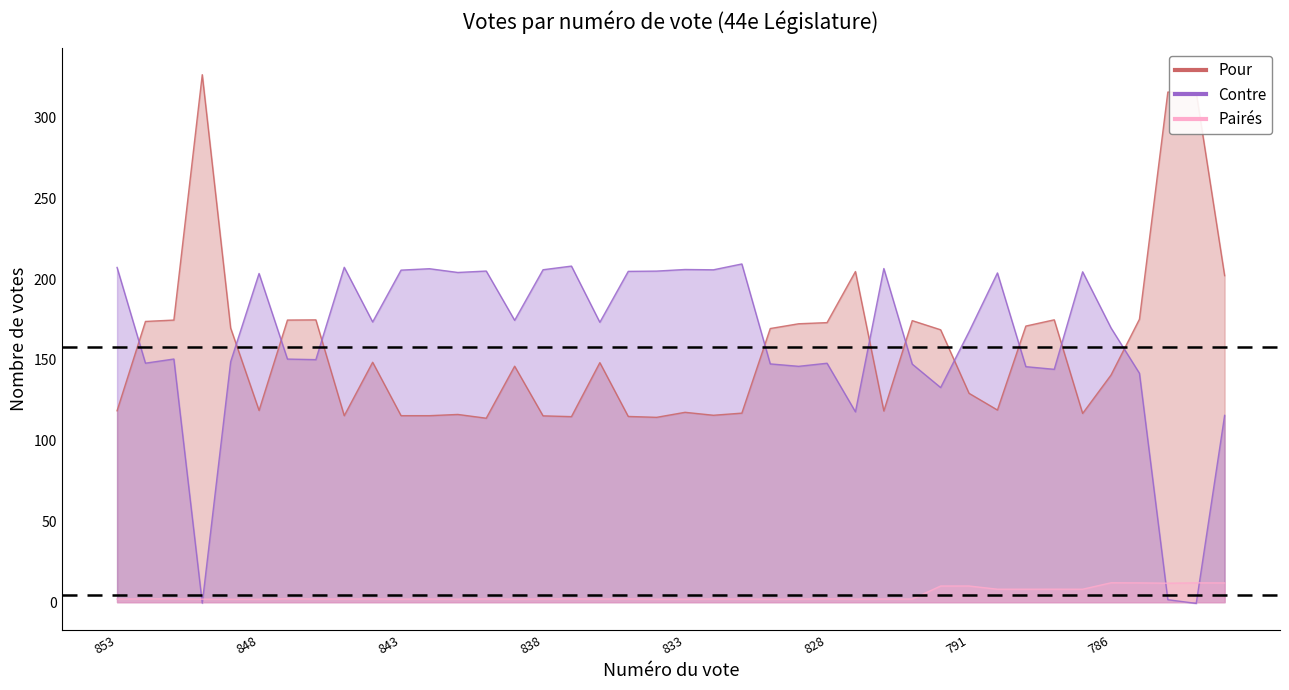

How many data points in Pour are above 148?

20